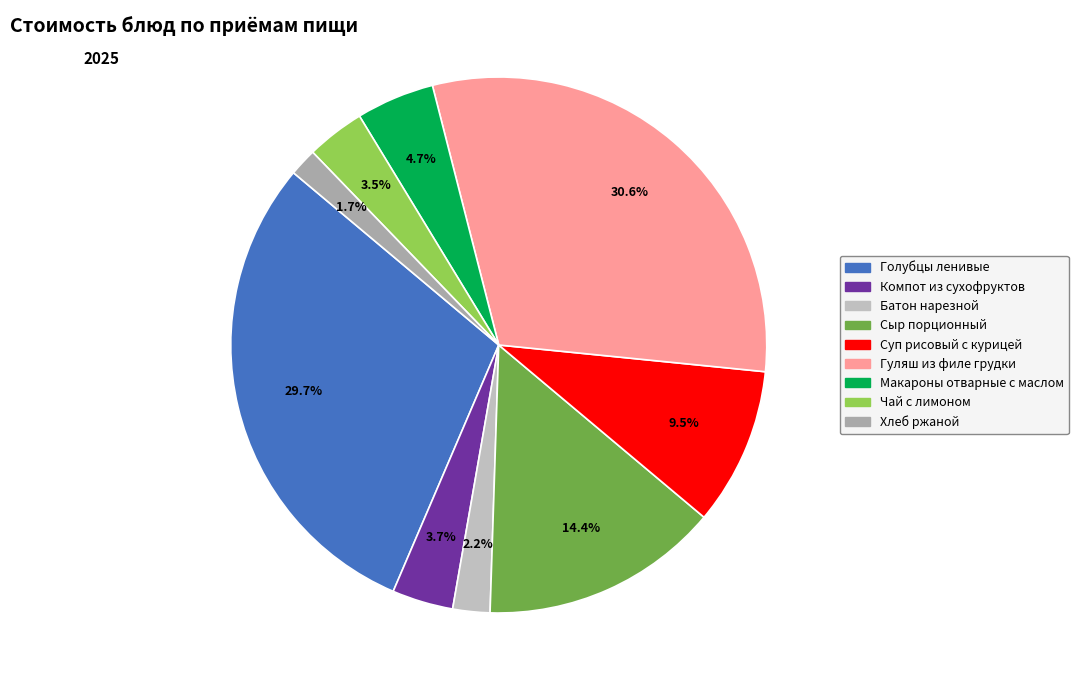

To the nearest percent, what portion does Гуляш из филе грудки represent?

31%